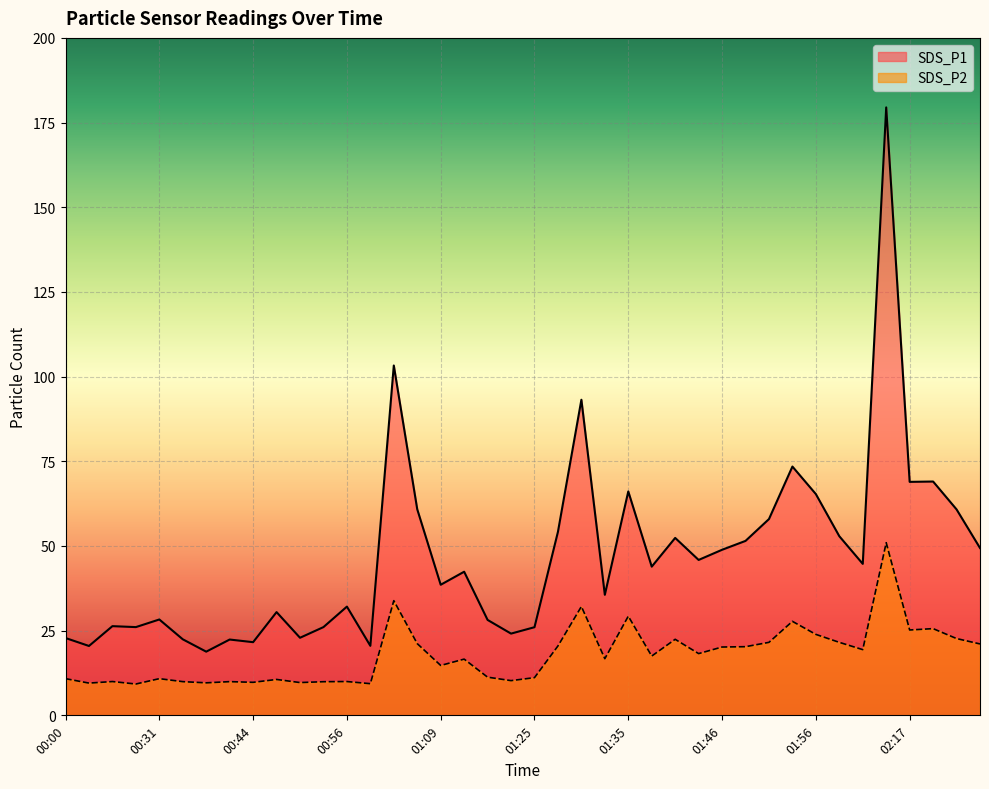

What is the difference between the highest and lowest values at 00:44?

11.9